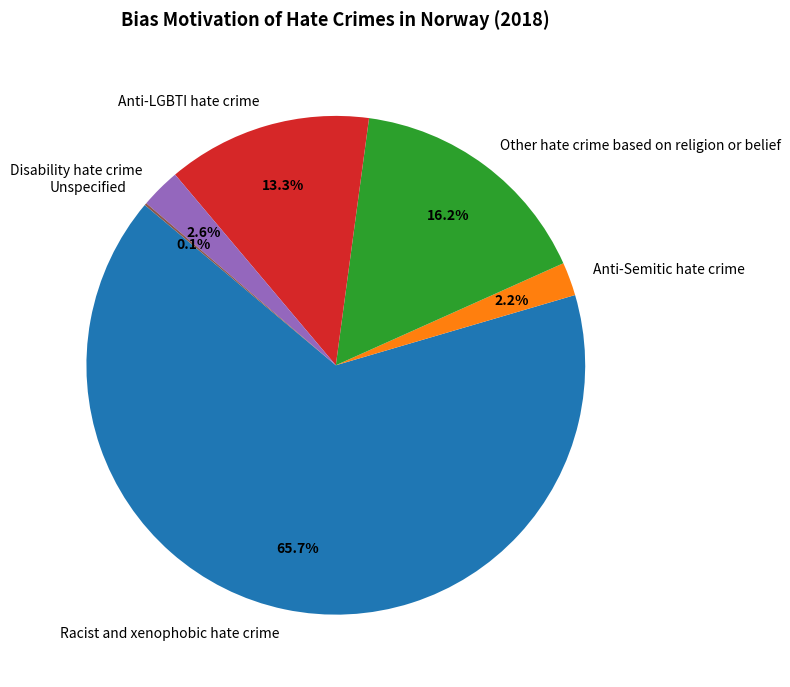

To the nearest percent, what is the combined percentage of Disability hate crime and Racist and xenophobic hate crime?

68%